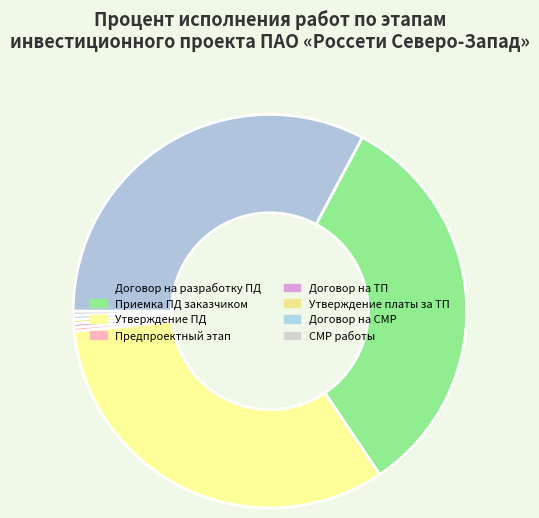

Count the number of slices in the pie.

8